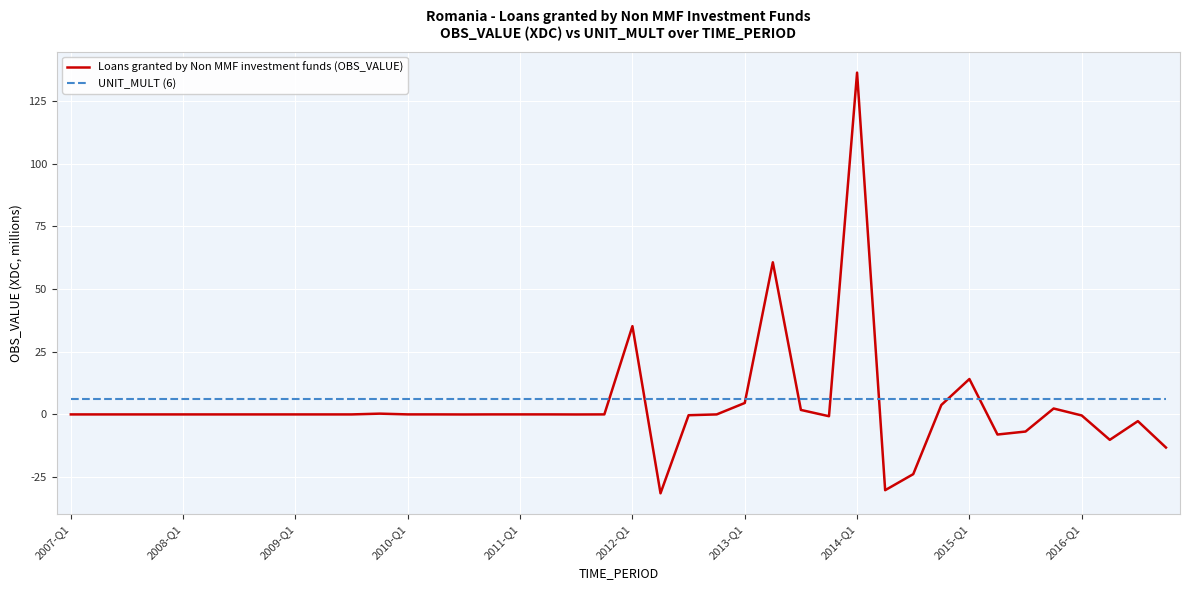

What is the maximum value shown in the chart?

136.4